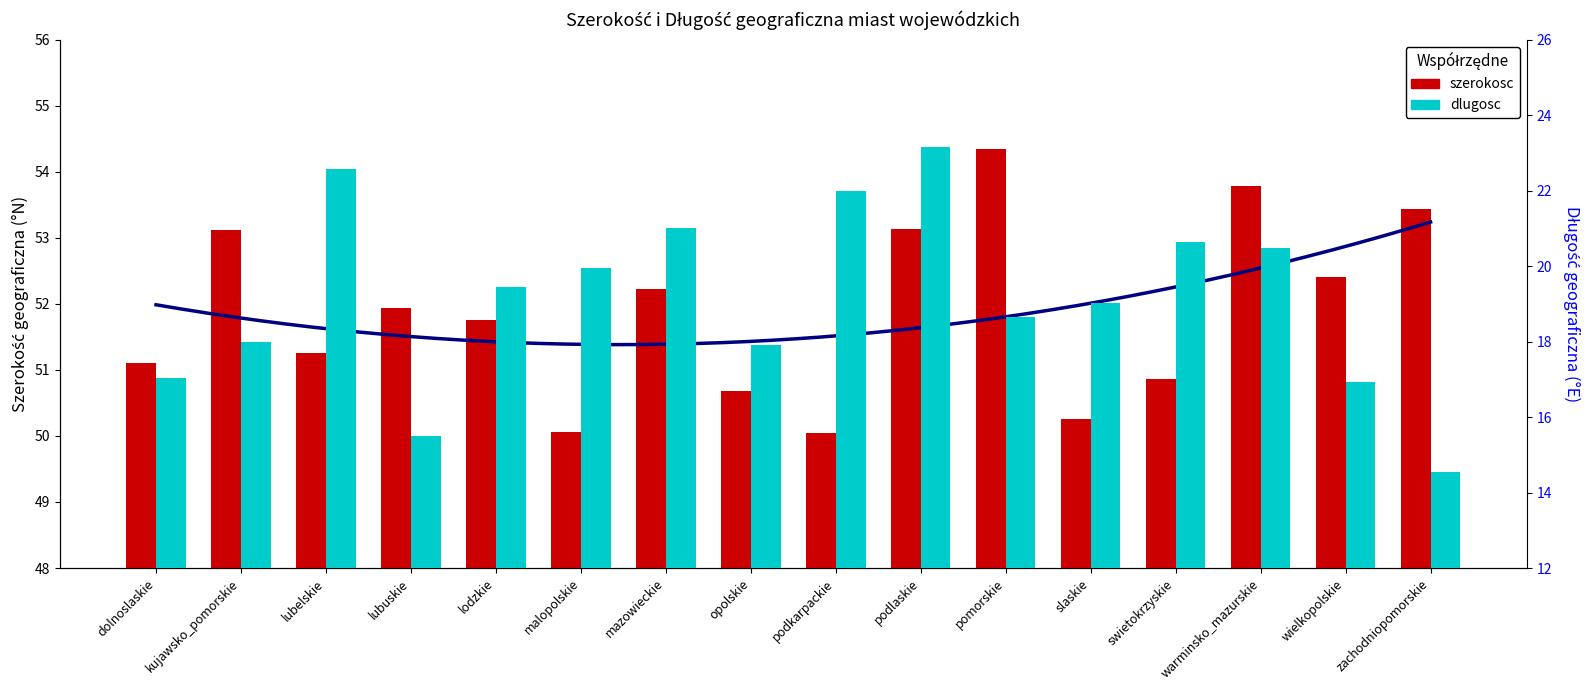

Is it true that szerokosc equals 18.4 at wielkopolskie?

False